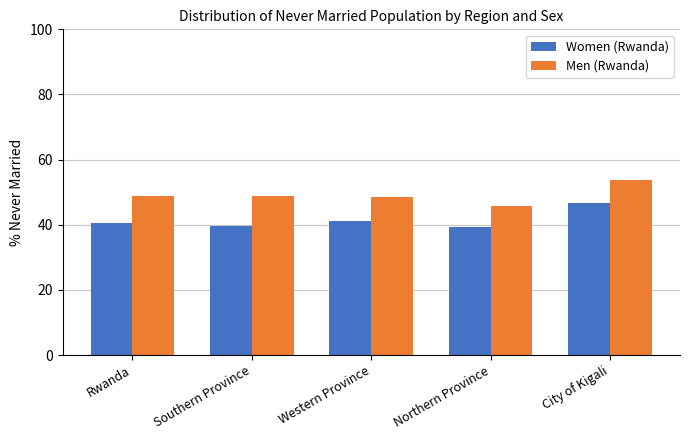

How many data points in Men (Rwanda) are less than 48?

1